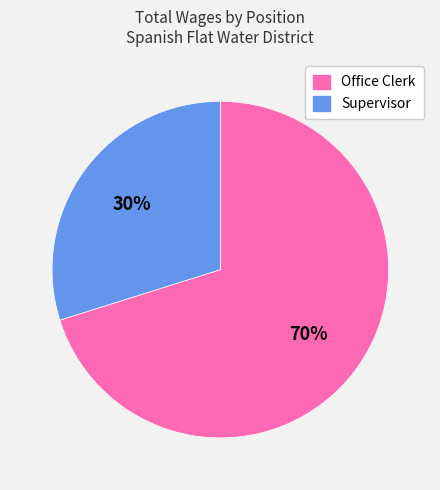

What is the majority slice?

Office Clerk